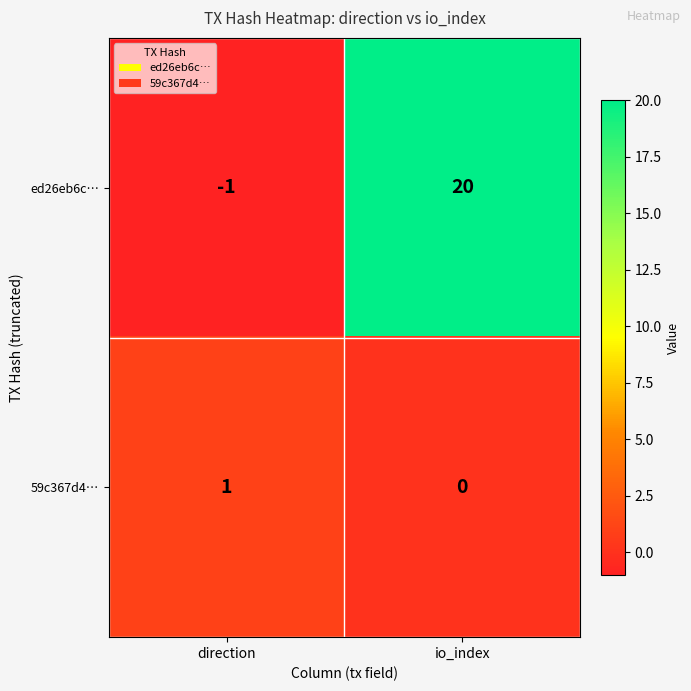

Is it true that 59c367d4… equals 0 at io_index?

True